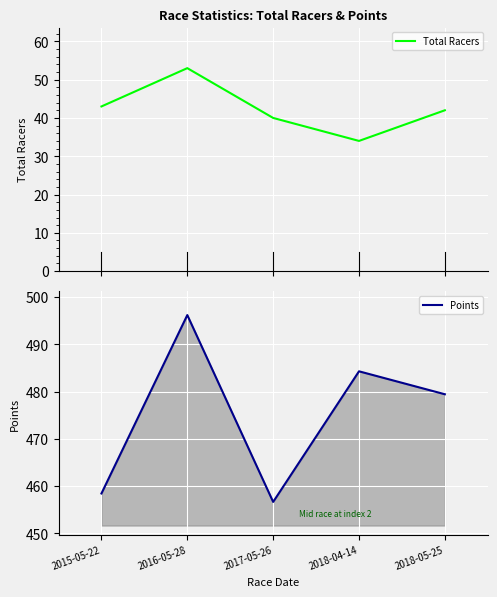

True or false: Points has more than 1 points higher than both neighbors.

True